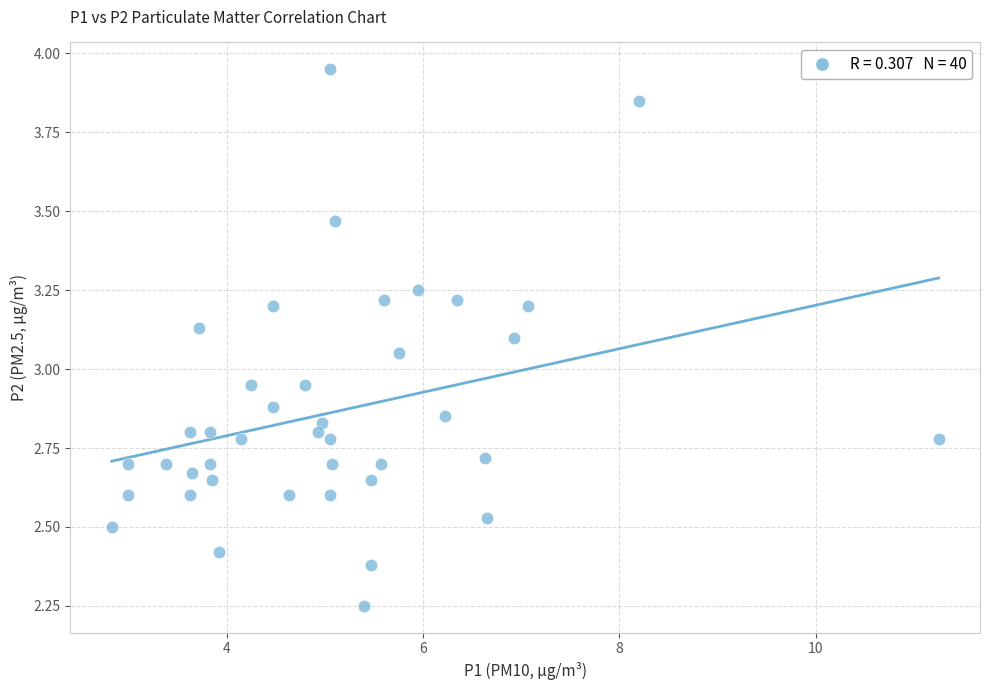

What is the range of Y values (max minus min)?

1.7